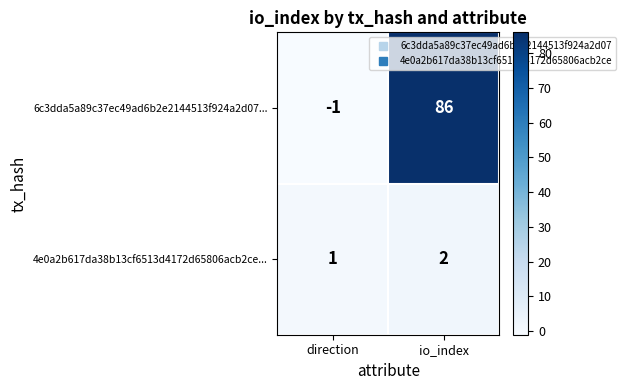

Where is 6c3dda5a89c37ec49ad6b2e2144513f924a2d07... nearest to the value 42?

direction